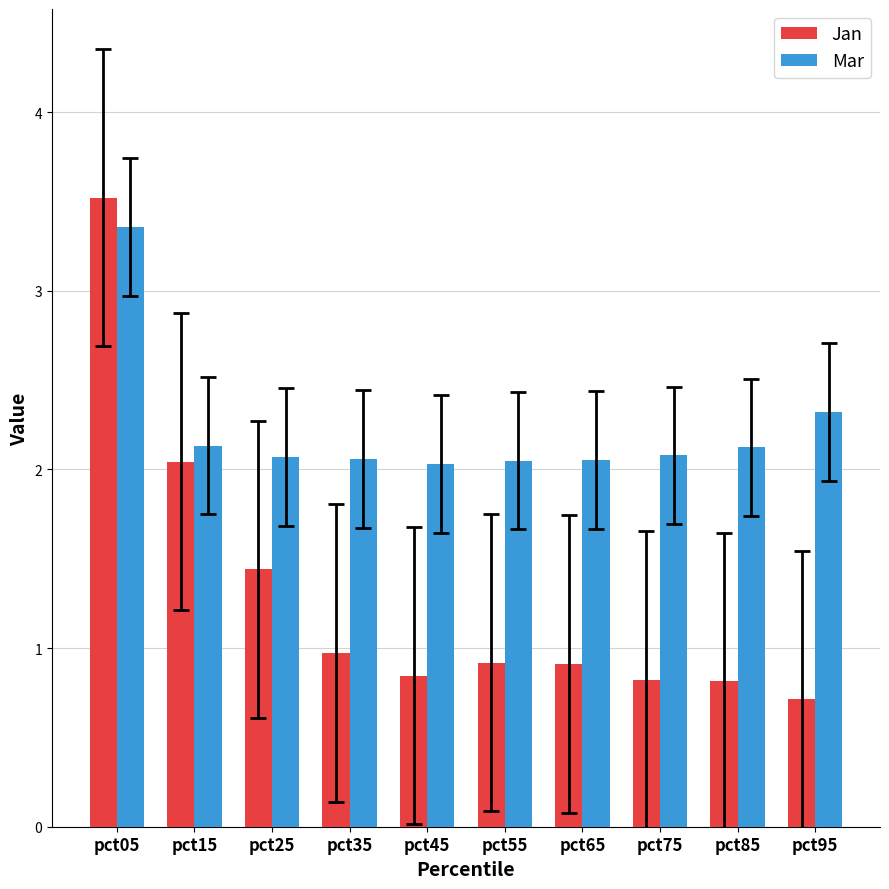

What is the average value of the Jan series?

1.3